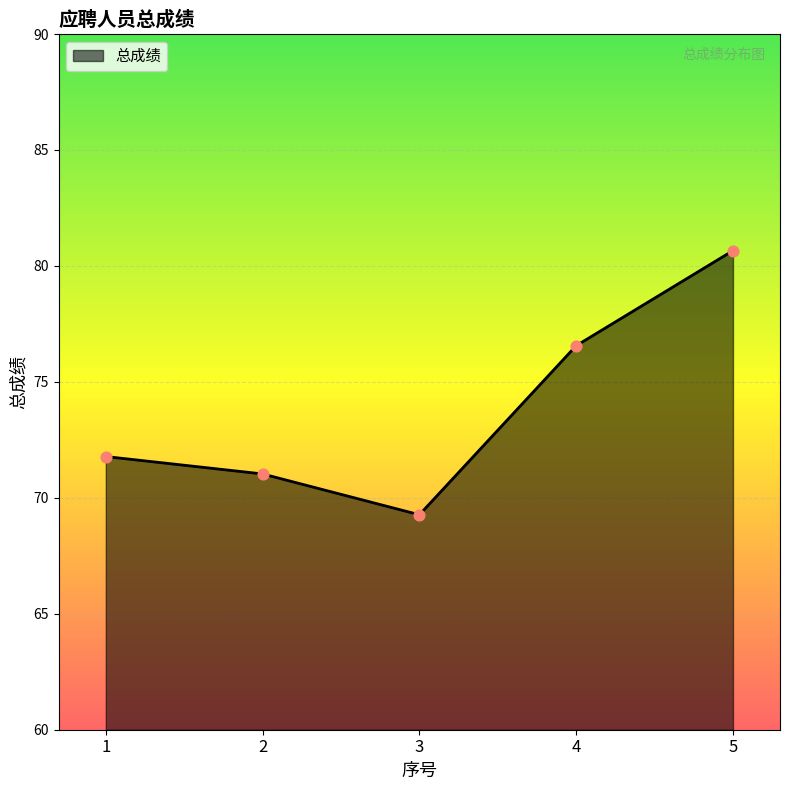

What is the change in value from 3 to 5?

+11.4